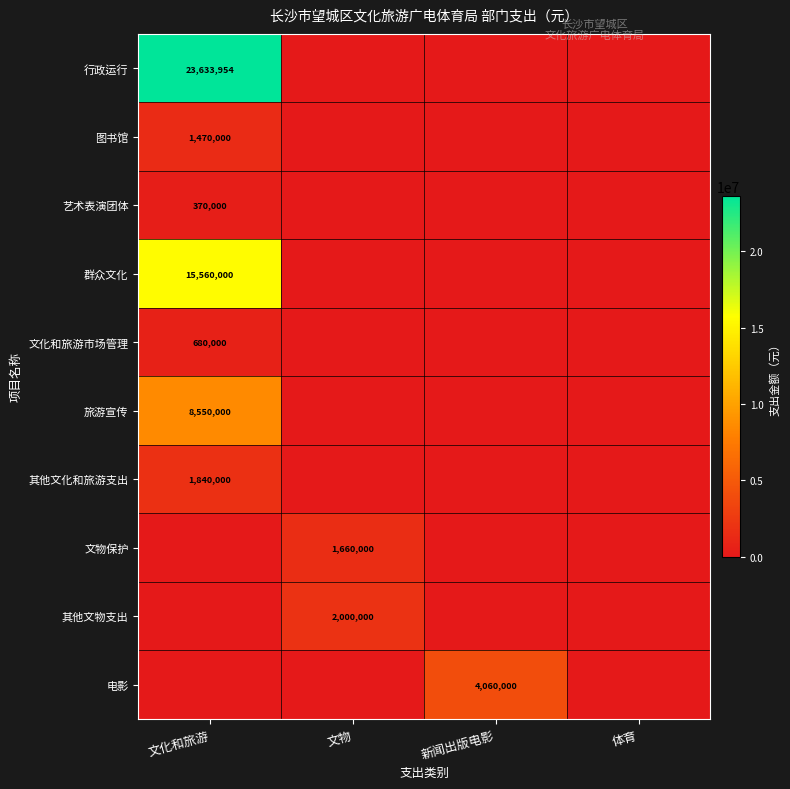

How many distinct data groups are displayed?

10